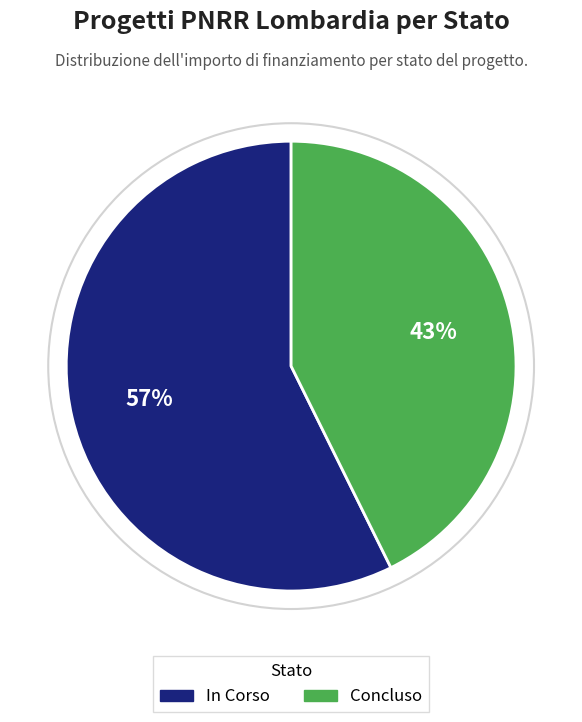

Do Concluso and In Corso together represent more than half of the pie?

Yes